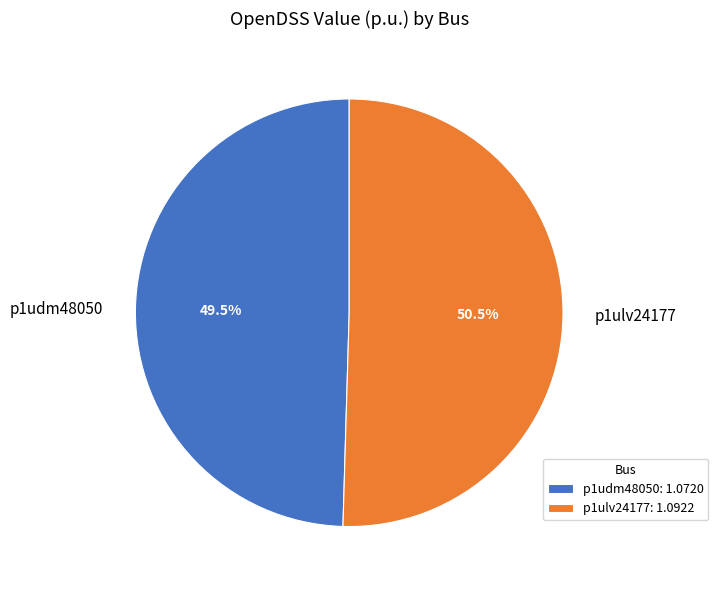

What is the smallest slice in the pie chart?

p1udm48050